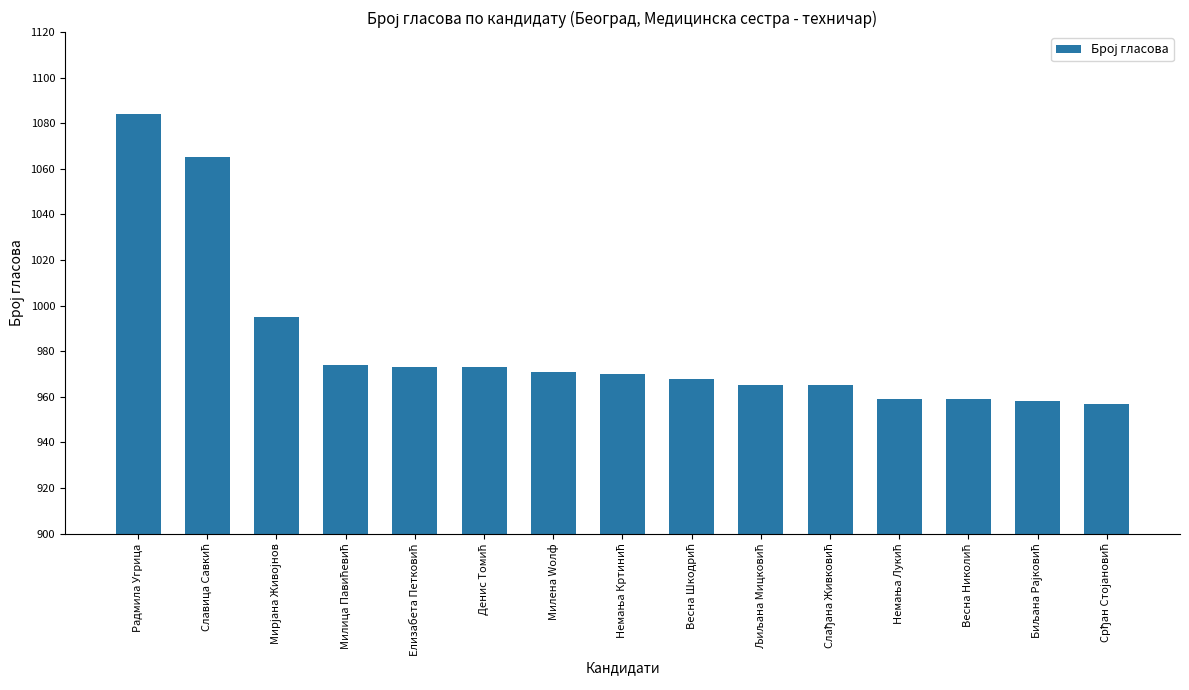

What is the average value?

982